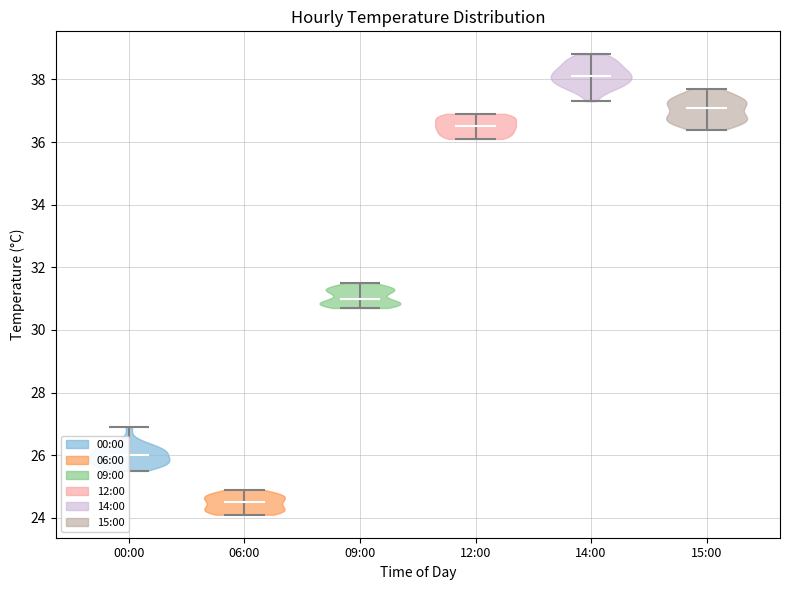

Reading left to right, read every violin against the y-axis: where its median line is, and the lowest and highest points it reaches. The values are not printed on the chart, so give them approximately, as read against the axis.

00:00: median line 26.0, lowest point 25.6, highest point 27.0
06:00: median line 24.6, lowest point 24.2, highest point 25.0
09:00: median line 31.0, lowest point 30.8, highest point 31.6
12:00: median line 36.6, lowest point 36.2, highest point 37.0
14:00: median line 38.2, lowest point 37.4, highest point 38.8
15:00: median line 37.2, lowest point 36.4, highest point 37.8